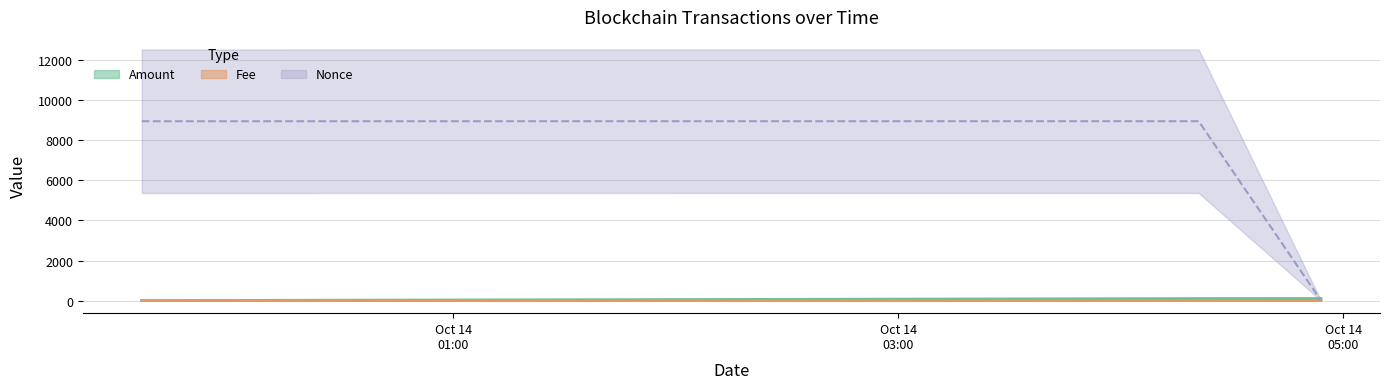

What is the lowest value of the Amount series?

2.7